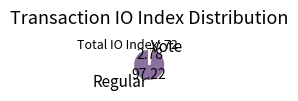

Rank the categories by value from lowest to highest.

Vote, Regular